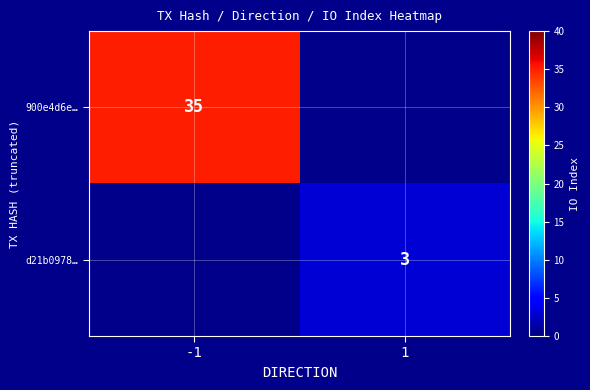

What is the maximum value shown in the chart?

35.0